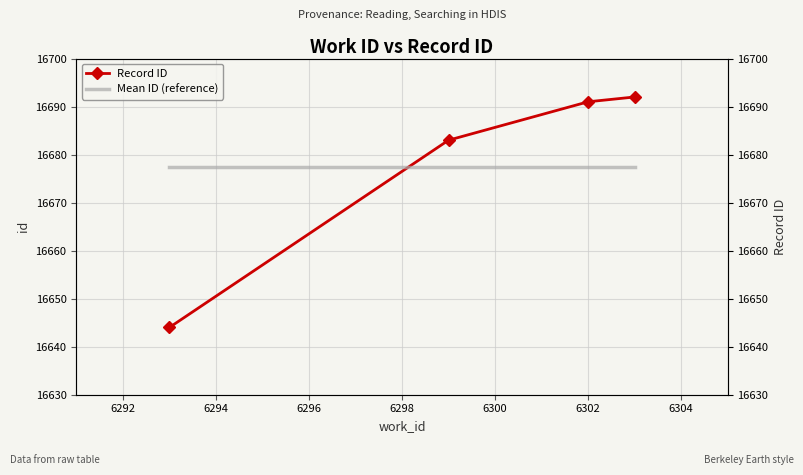

Rank the series by their maximum value, from highest to lowest.

Record ID, Mean ID (reference)